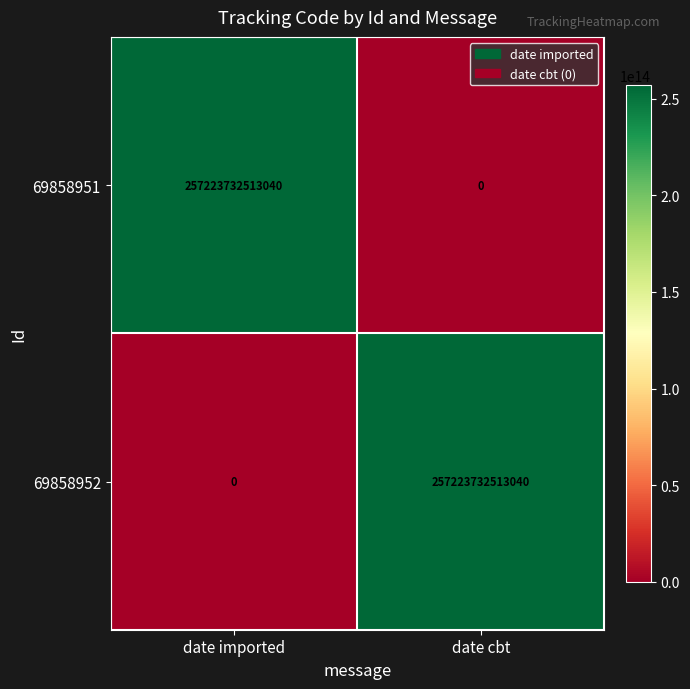

Is the value of 69858952 at date imported greater than the value of 69858951 at date imported?

No